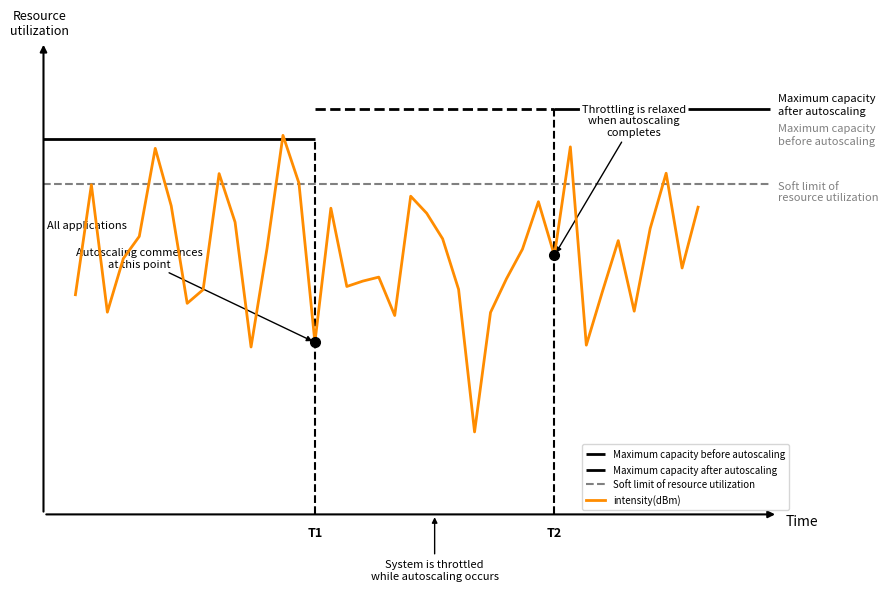

The chart shows a value of -24.8 at 14. True or false?

False